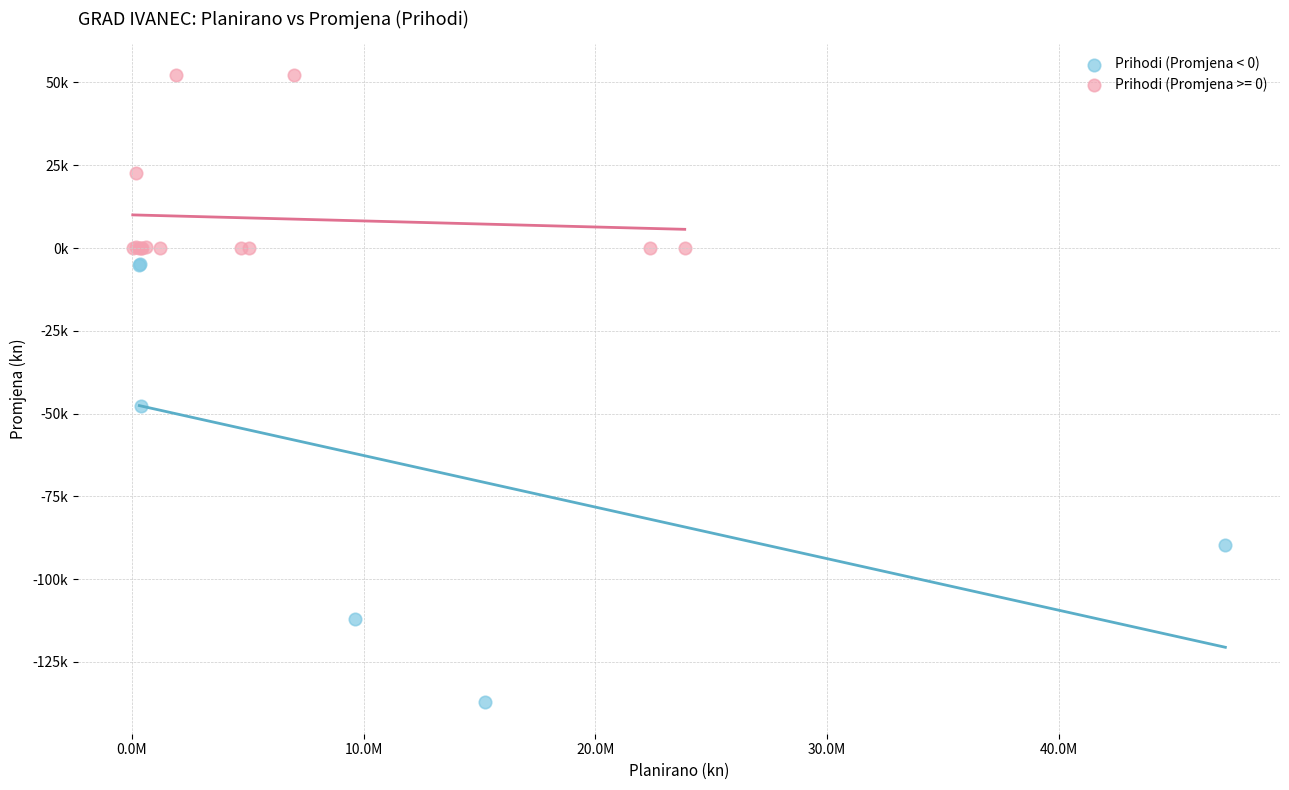

What are all the series names shown in the legend?

Prihodi (Promjena < 0), Prihodi (Promjena >= 0)